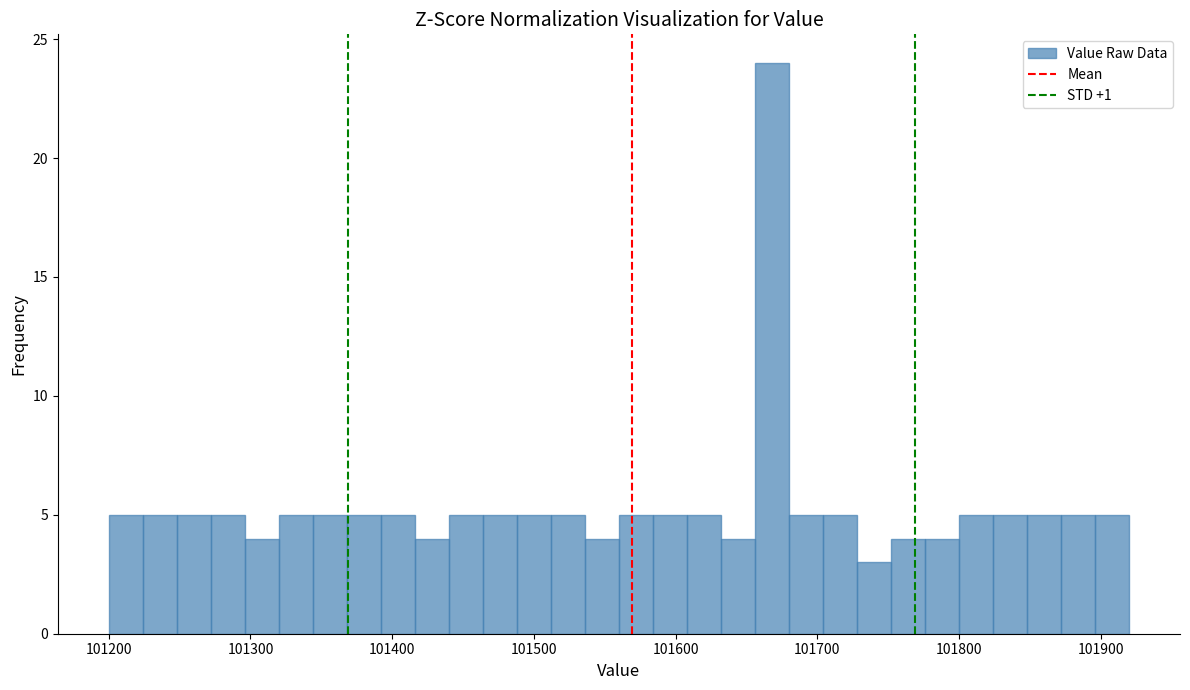

Around what value on the x-axis is the tallest bar? Give the approximate position of its centre, as read against the axis.

101670